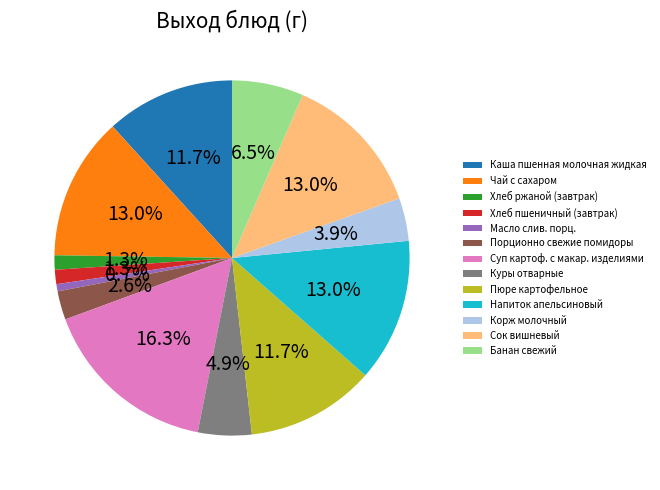

To the nearest percent, what portion does Сок вишневый represent?

13%